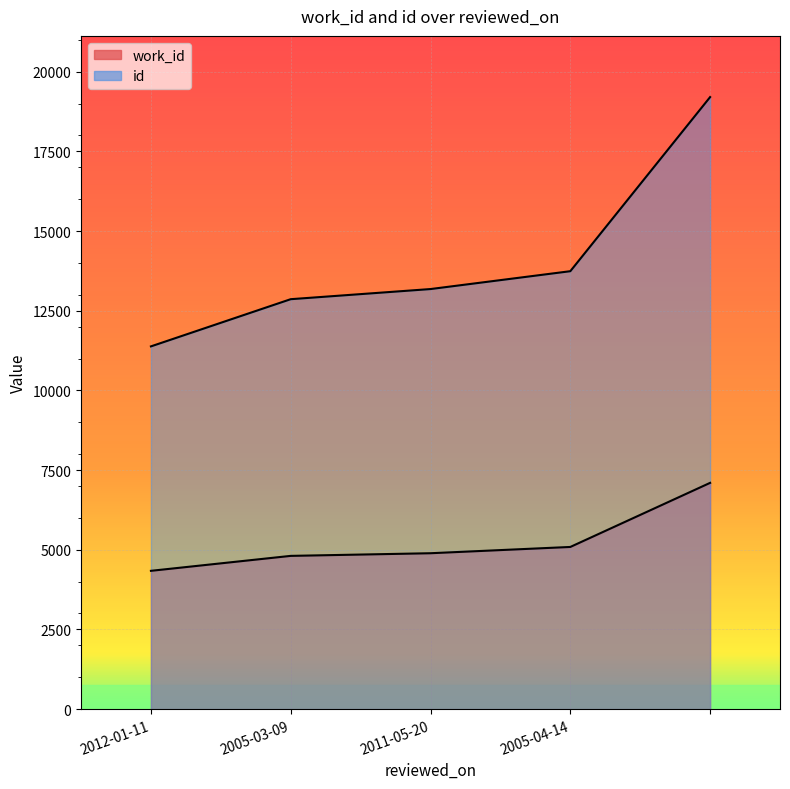

At which label is work_id closest to 5719?

2005-04-14